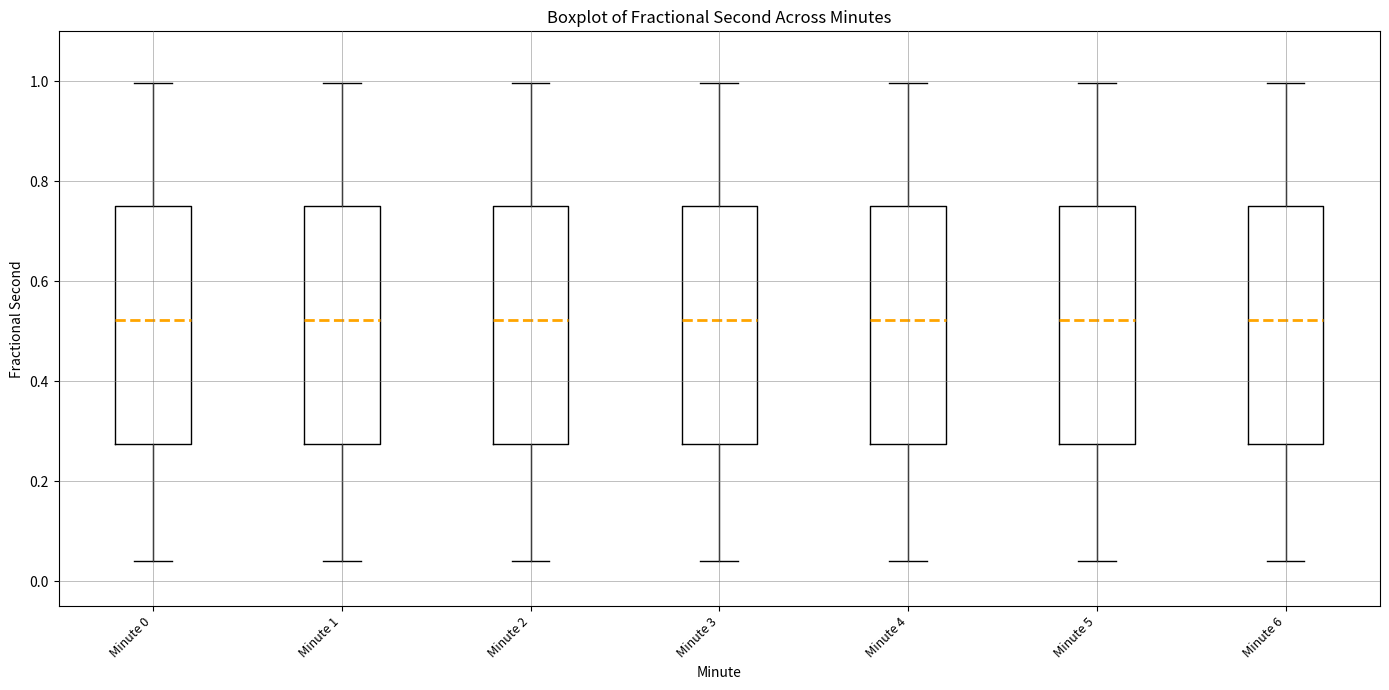

Where is the lower edge of the box for Minute 5 on the y-axis? The values are not printed on the chart, so give them approximately, as read against the axis.

0.28